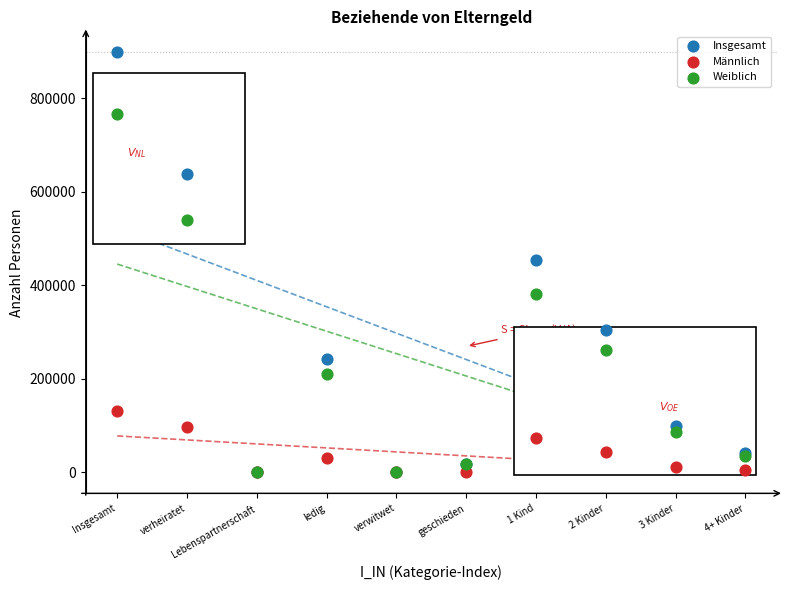

What are all the series names shown in the legend?

Insgesamt, Männlich, Weiblich